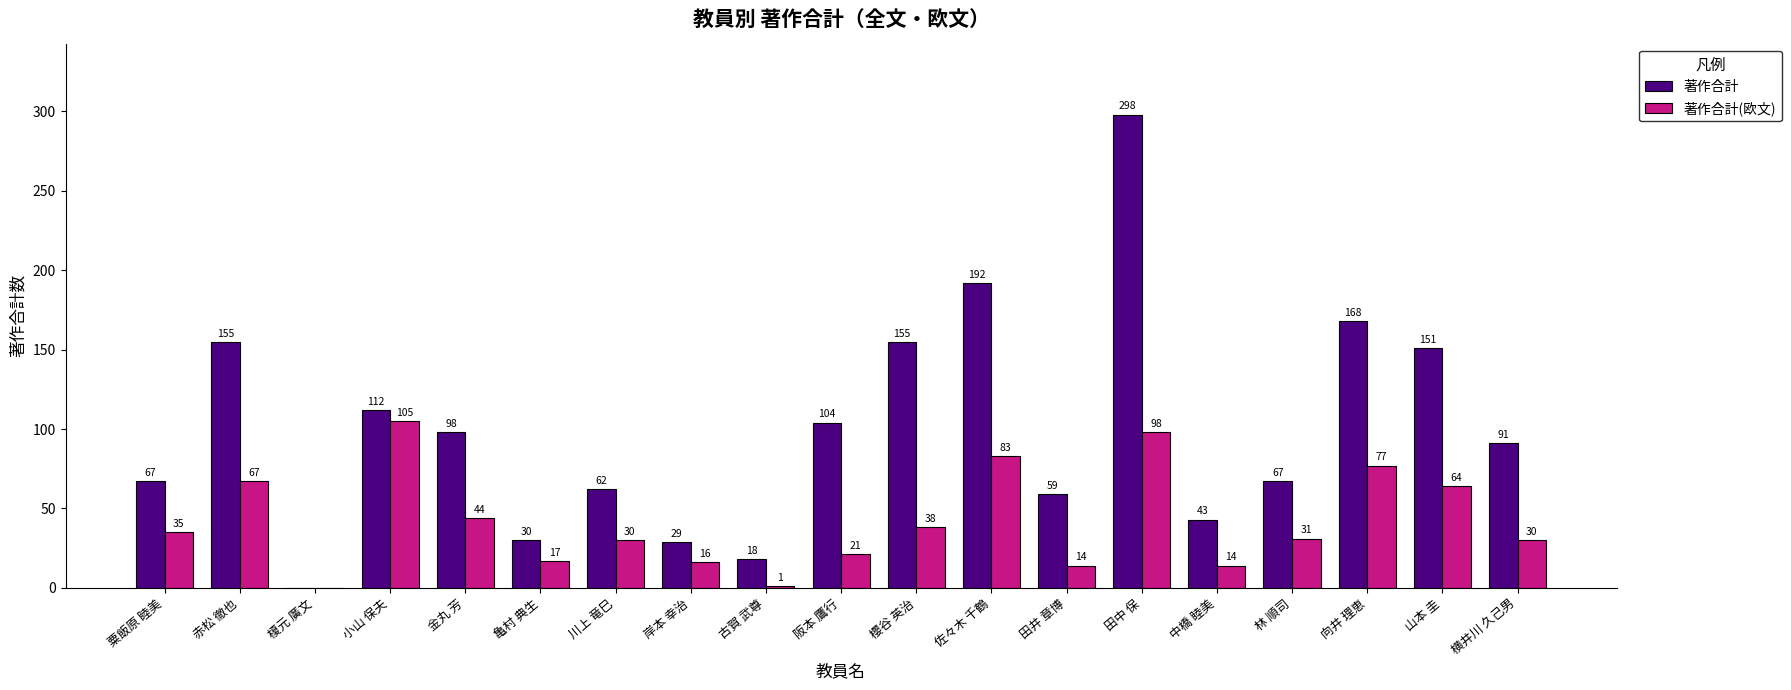

The value of 著作合計(欧文) at 横井川 久己男 is 30. True or false?

True